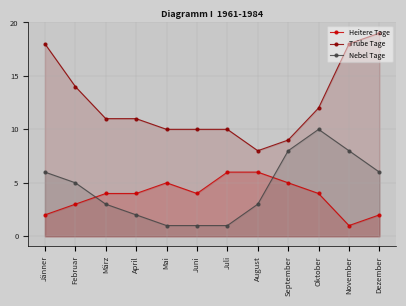

True or false: Trübe Tage and Heitere Tage cross at least once.

False